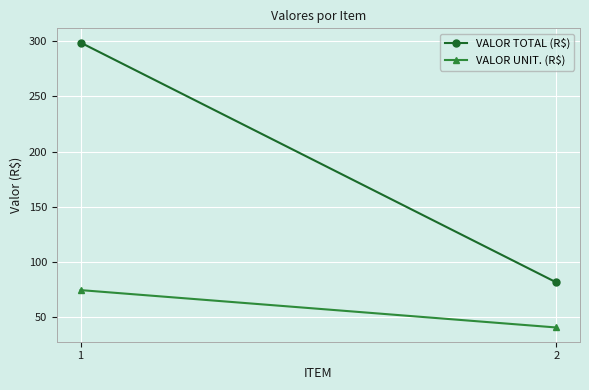

Reading right to left, transcribe all the data shown in this chart.

VALOR TOTAL (R$): 2=81.7	1=298.6
VALOR UNIT. (R$): 2=40.8	1=74.7